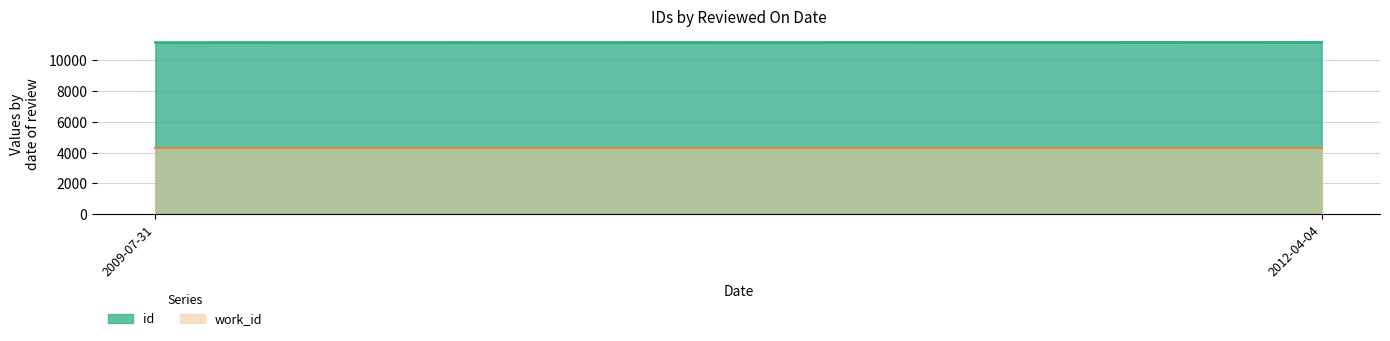

At how many categories does at least one series exceed 6495?

2